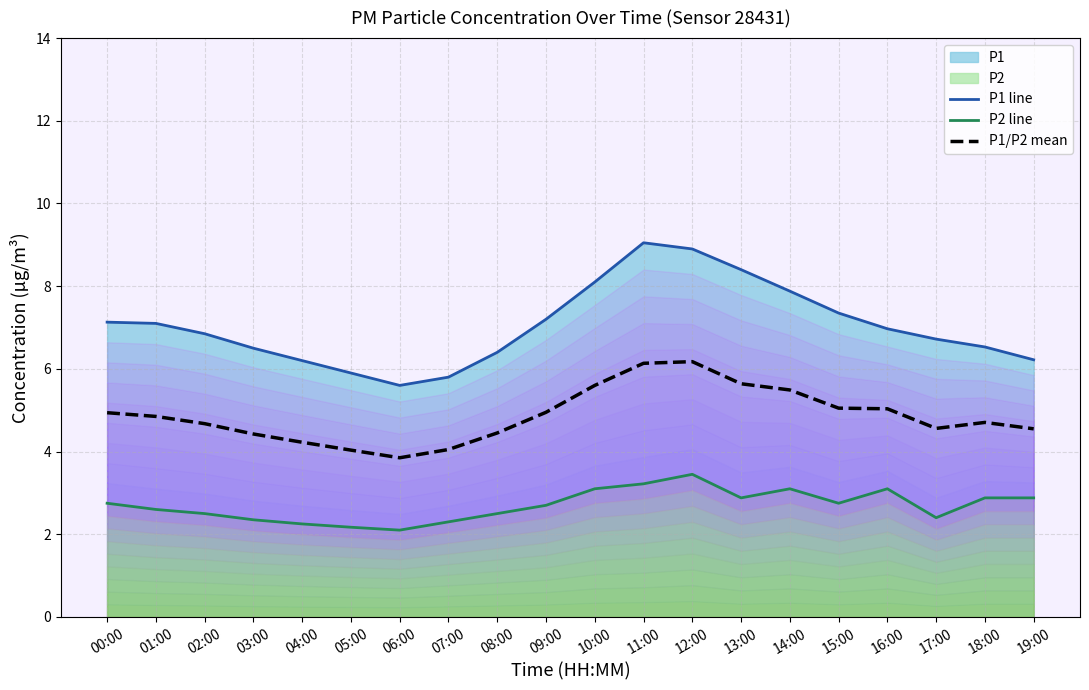

True or false: P1/P2 mean has a value of 4.9 at 00:00.

True